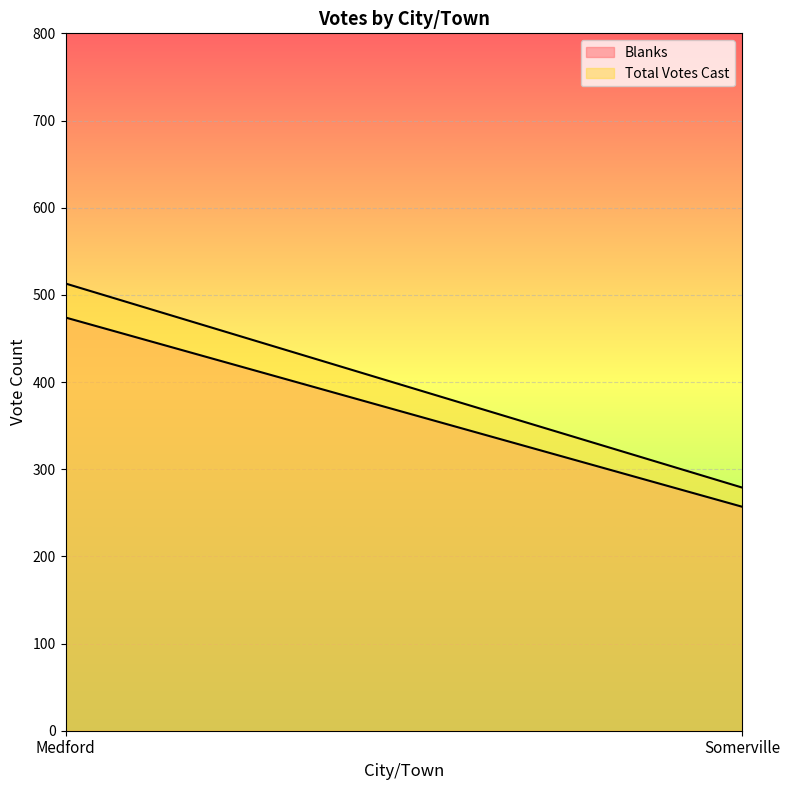

How many Total Votes Cast values are between 279 and 513?

2